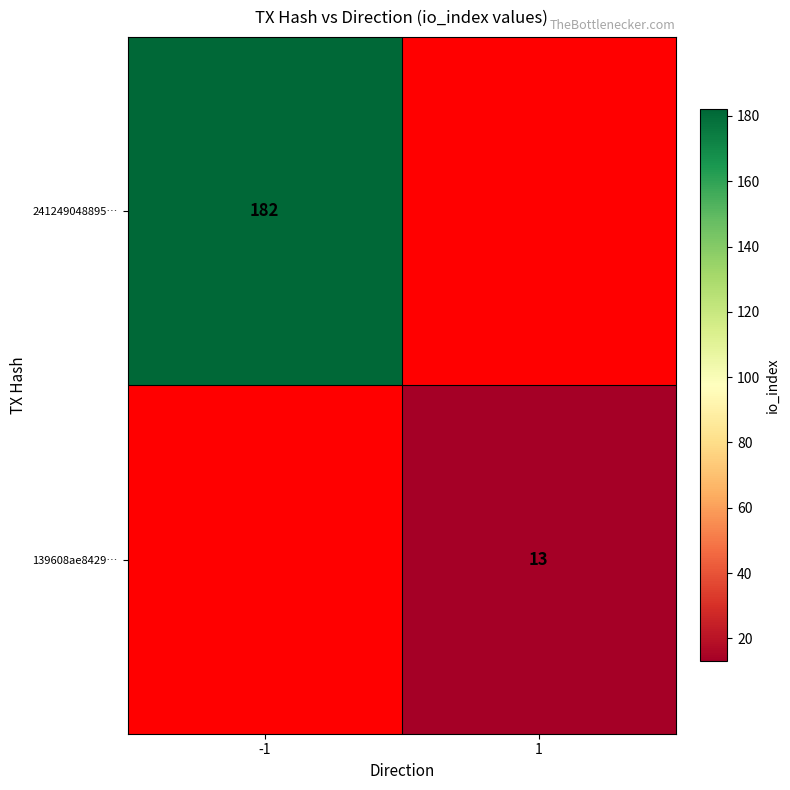

The 241249048895… series shows 299 at -1. True or false?

False